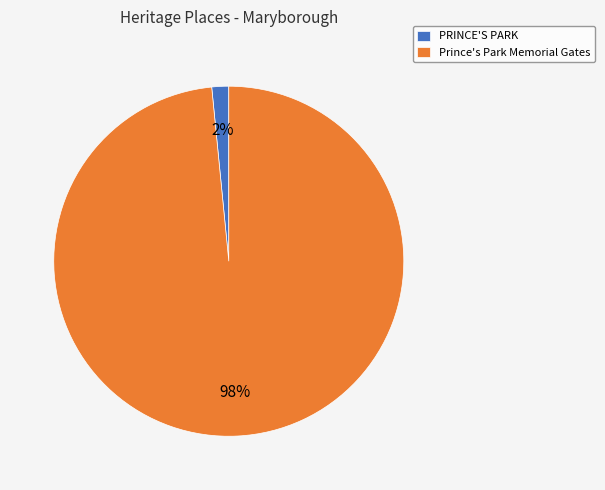

Is it true that PRINCE'S PARK is 2% of the pie?

True